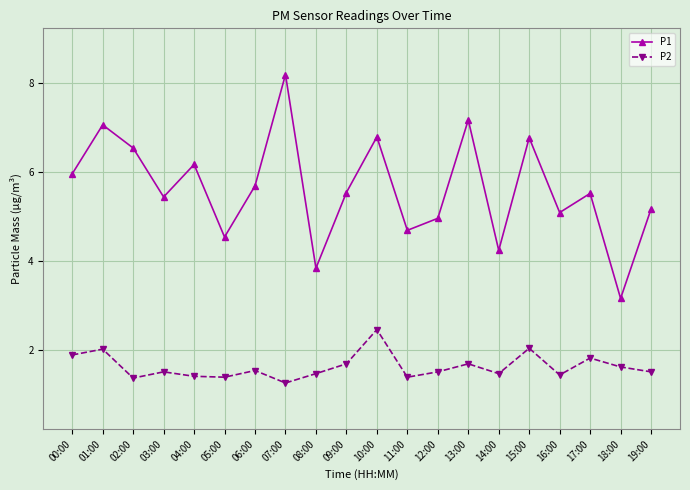

How many categories are shown in the chart?

20